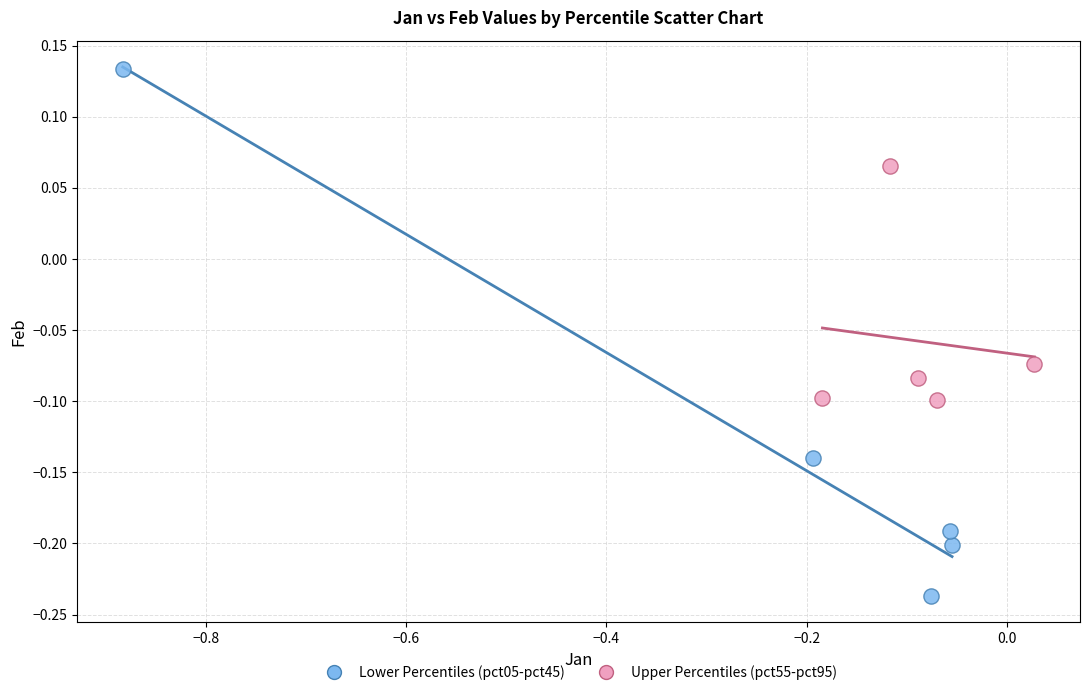

Which series contains the lowest Y value?

Lower Percentiles (pct05-pct45)